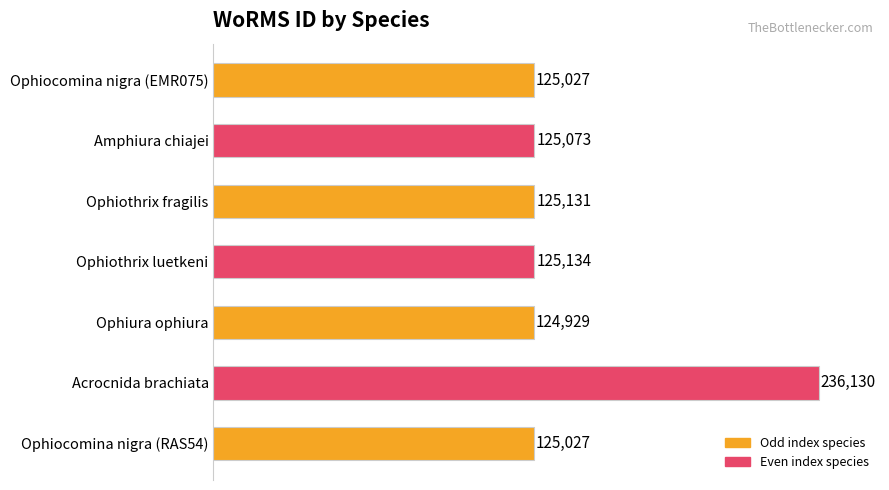

What is the change in value from Ophiocomina nigra (EMR075) to Ophiothrix fragilis?

+104